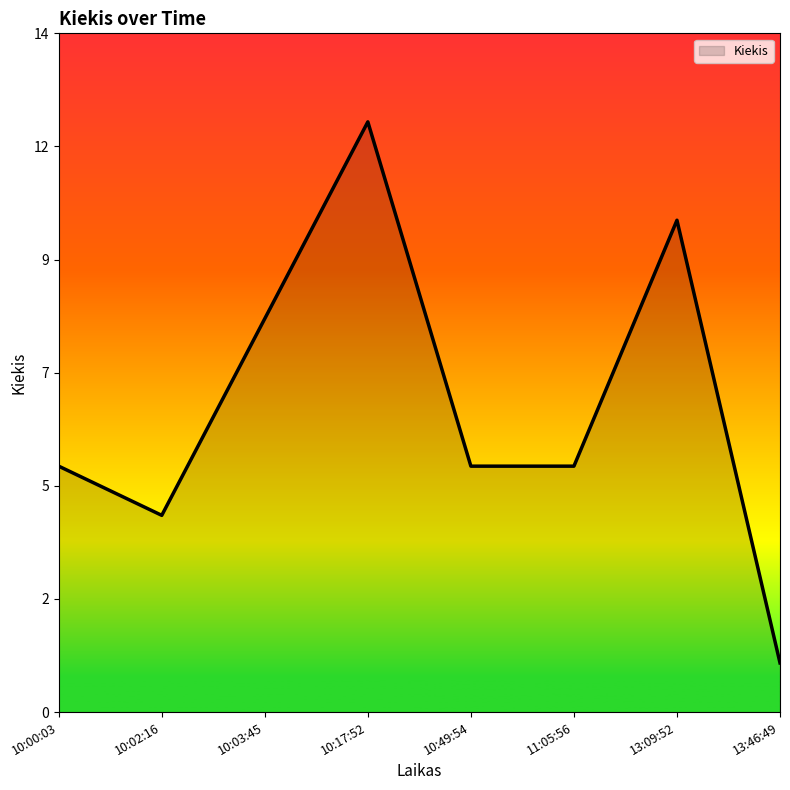

Reading left to right, what are all the values shown in this chart?

5	4	8	12	5	5	10	1